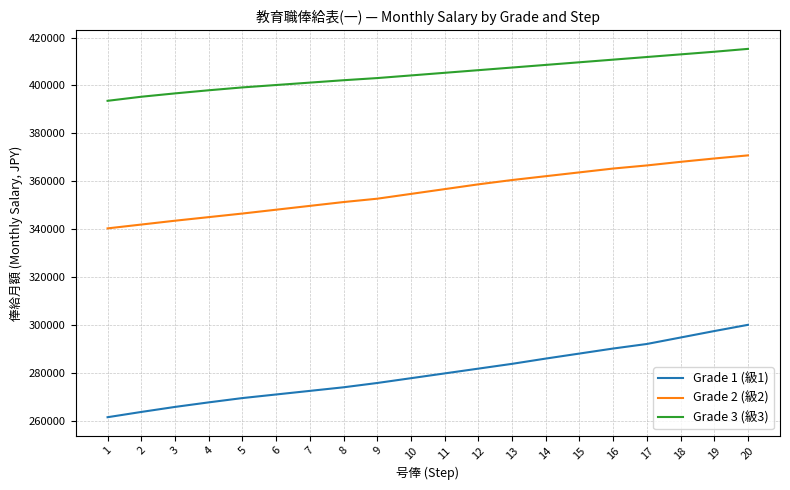

What is the smallest value displayed?

261400